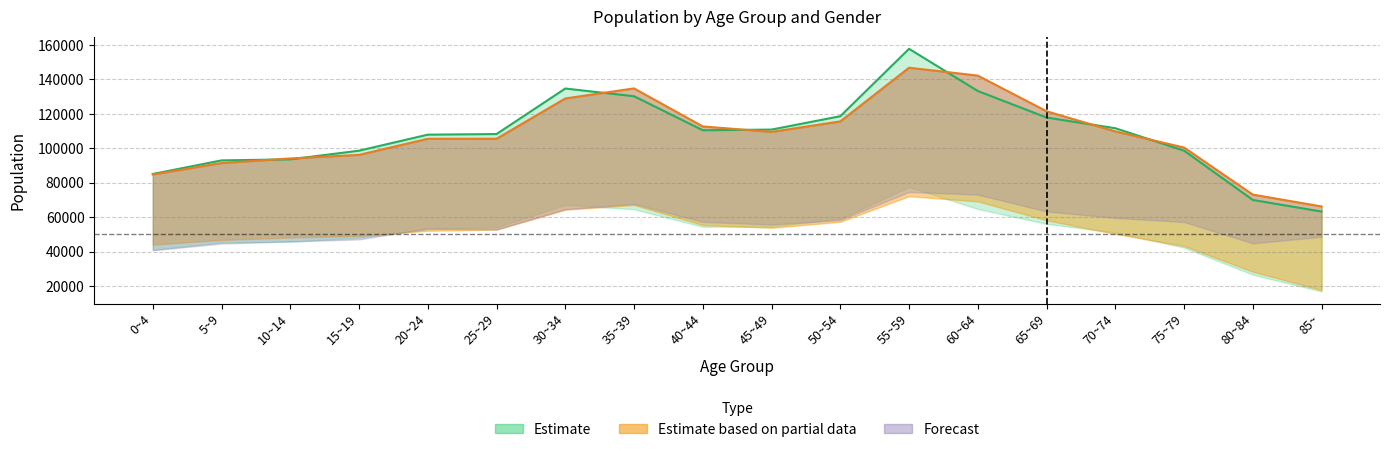

What is the difference between the maximum and minimum values in the Female_2020 series?

33852